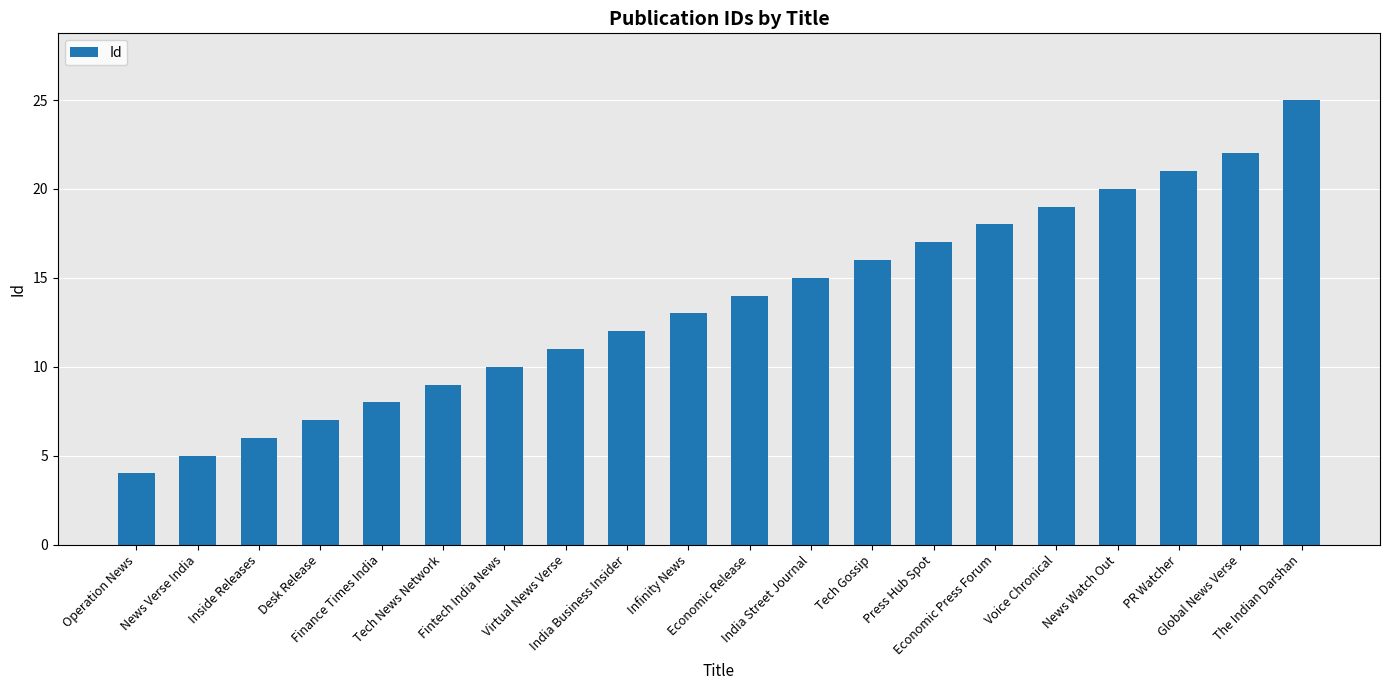

Are the bars horizontal?

No